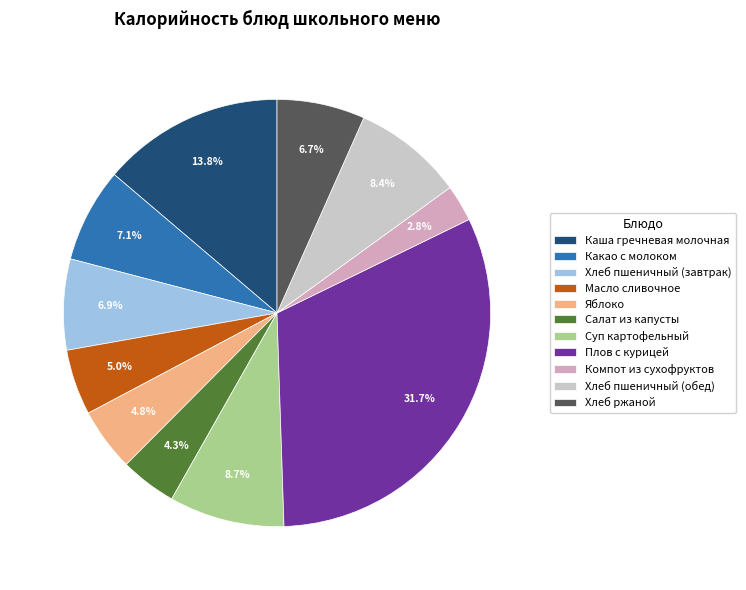

How many segments does this pie chart have?

11